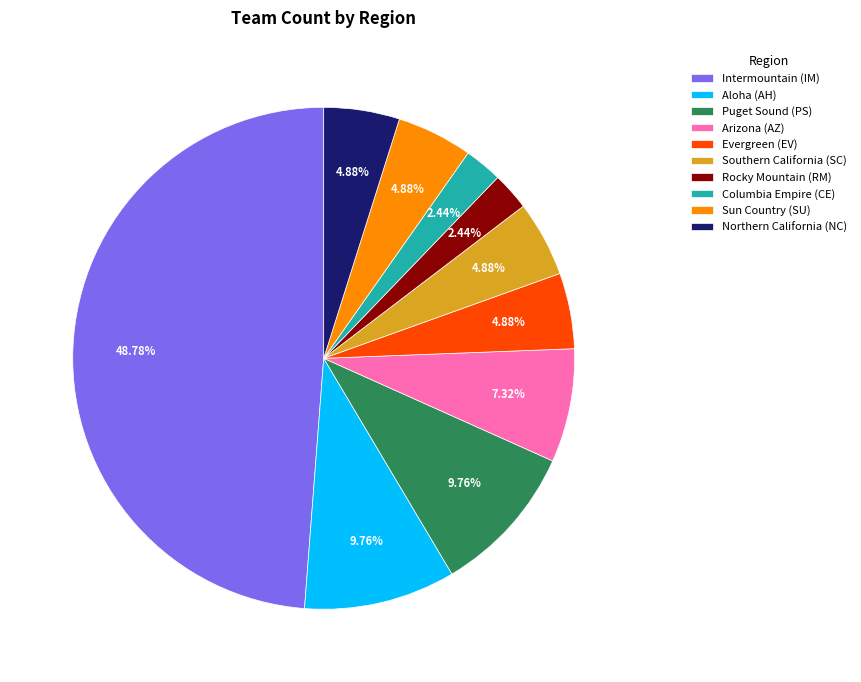

To the nearest percent, what portion does Northern California (NC) represent?

5%